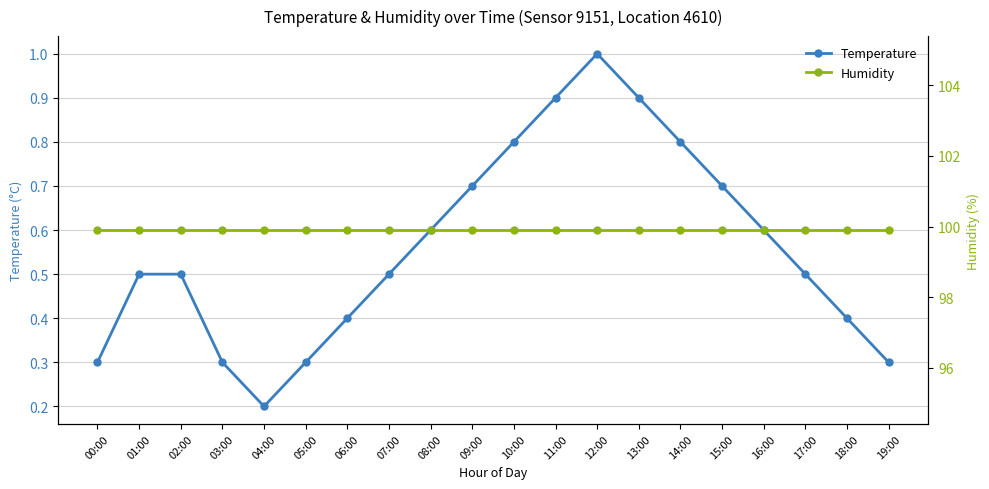

What is the approximate value of Humidity at 15:00?

99.9